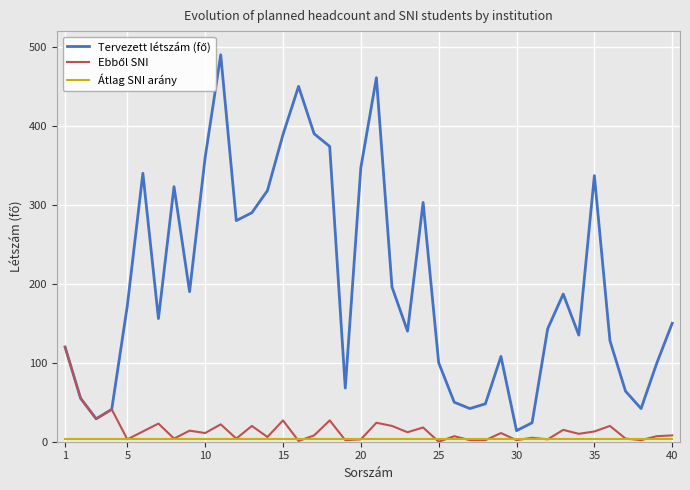

True or false: Tervezett létszám (fő) and Átlag SNI arány cross at least once.

False